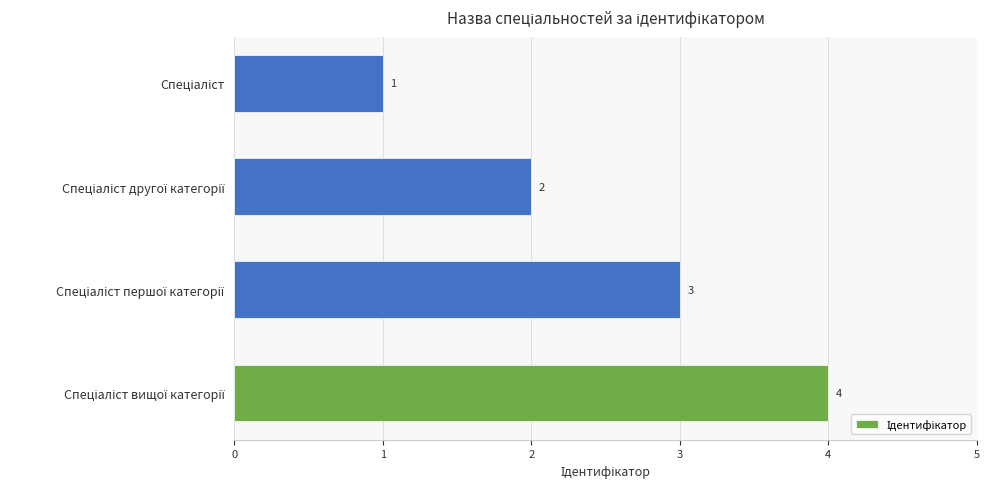

What is the difference between the maximum and minimum values?

3